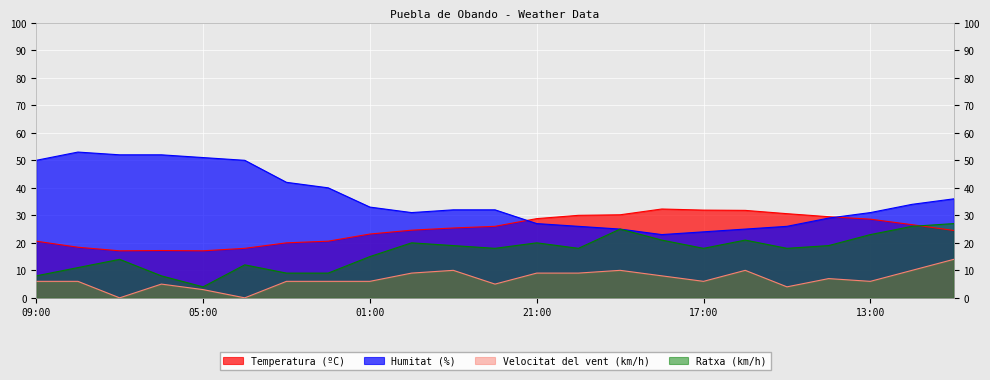

List the series in order of their peak value, highest first.

Humitat (%), Temperatura (ºC), Ratxa (km/h), Velocitat del vent (km/h)